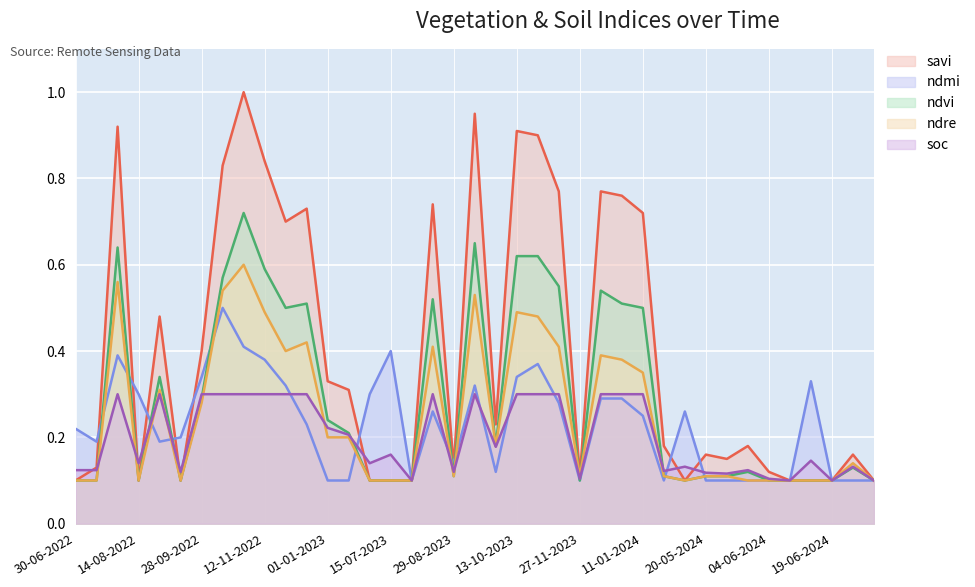

Which category has the highest value in the soc series?

30-07-2022